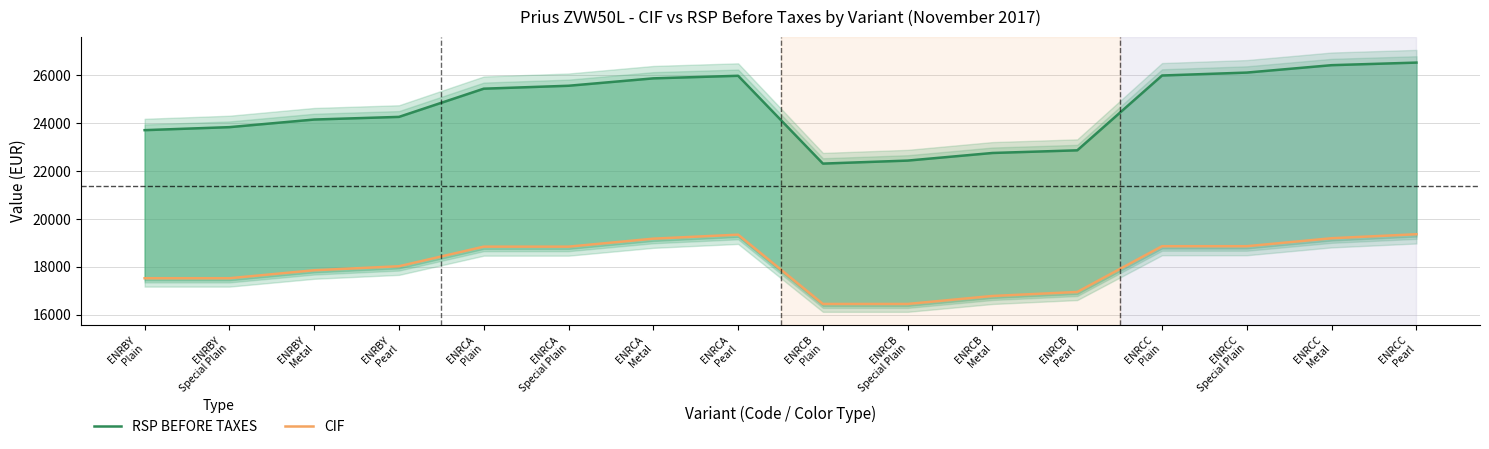

What is the greatest value displayed?

26516.1